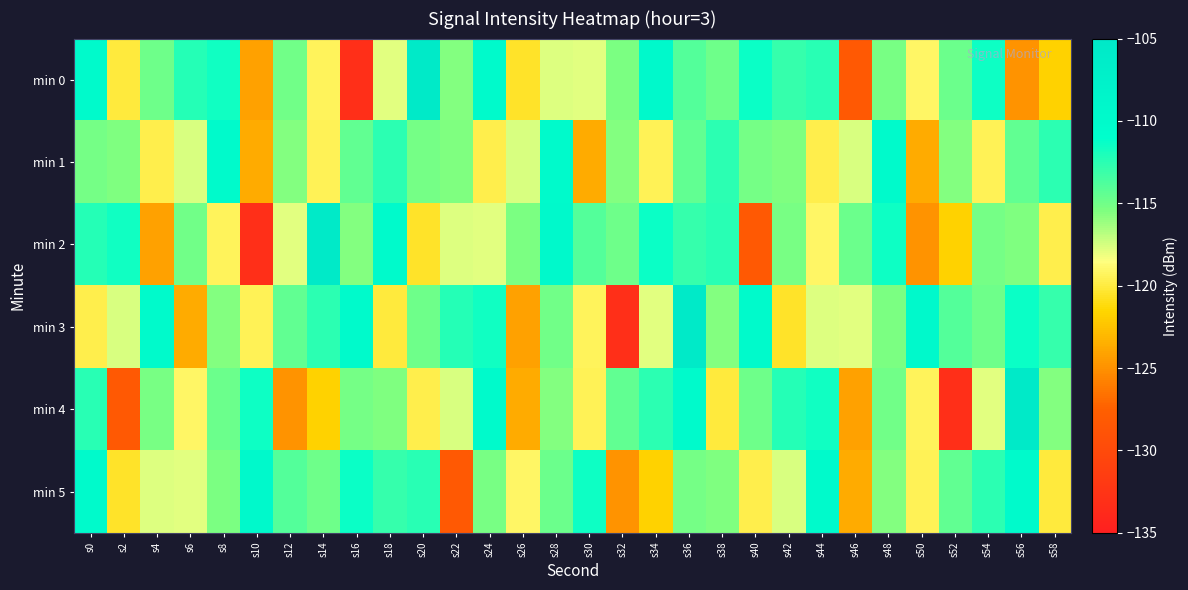

Between s6 and s58, which series saw the biggest shift?

min 3